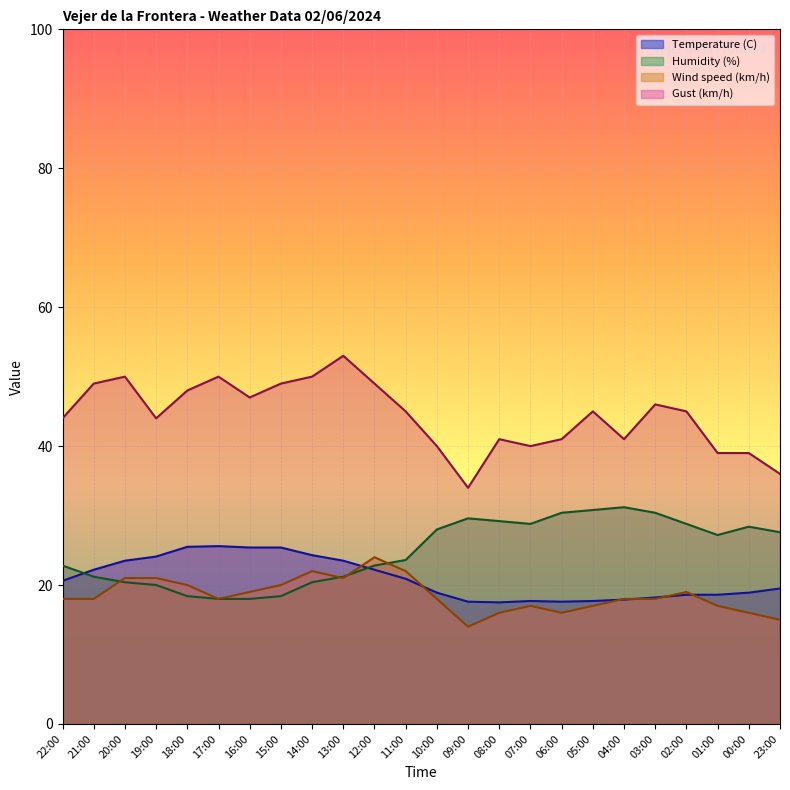

Rank the categories by Wind speed (km/h) value from highest to lowest.

12:00, 14:00, 11:00, 20:00, 19:00, 13:00, 18:00, 15:00, 16:00, 02:00, 22:00, 21:00, 17:00, 10:00, 04:00, 03:00, 07:00, 05:00, 01:00, 08:00, 06:00, 00:00, 23:00, 09:00